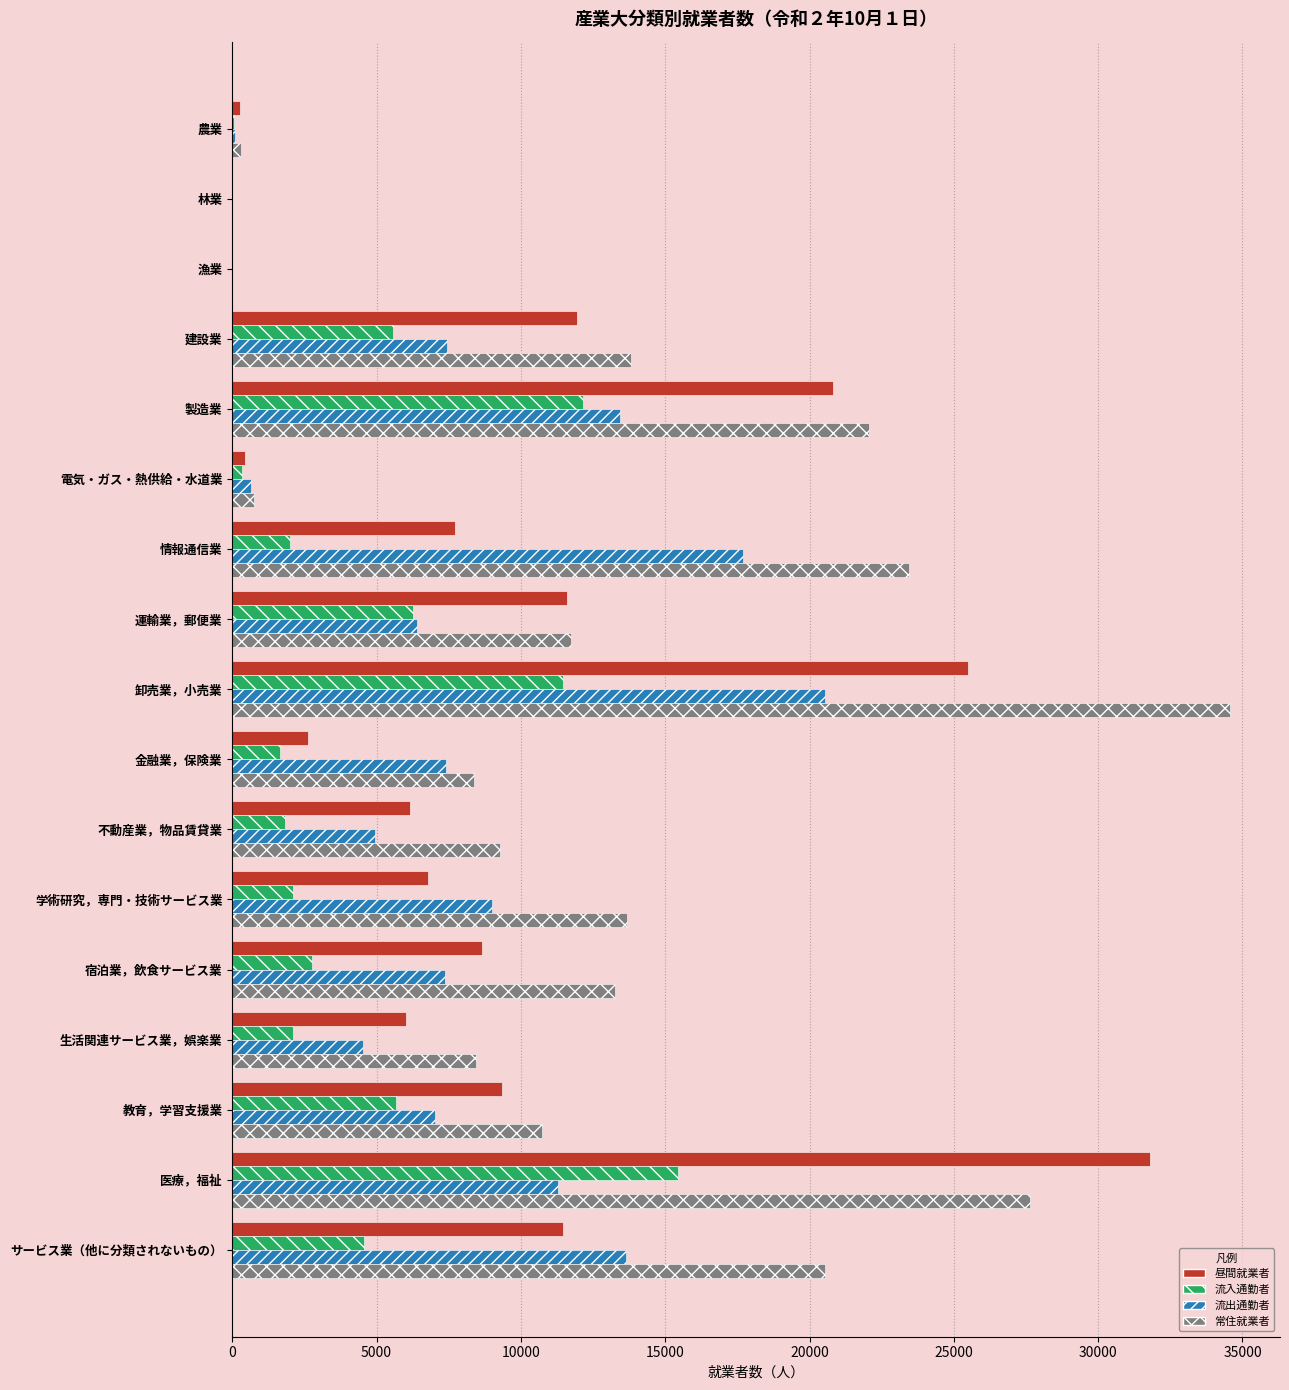

What are all the series names shown in the legend?

昼間就業者, 流入通勤者, 流出通勤者, 常住就業者